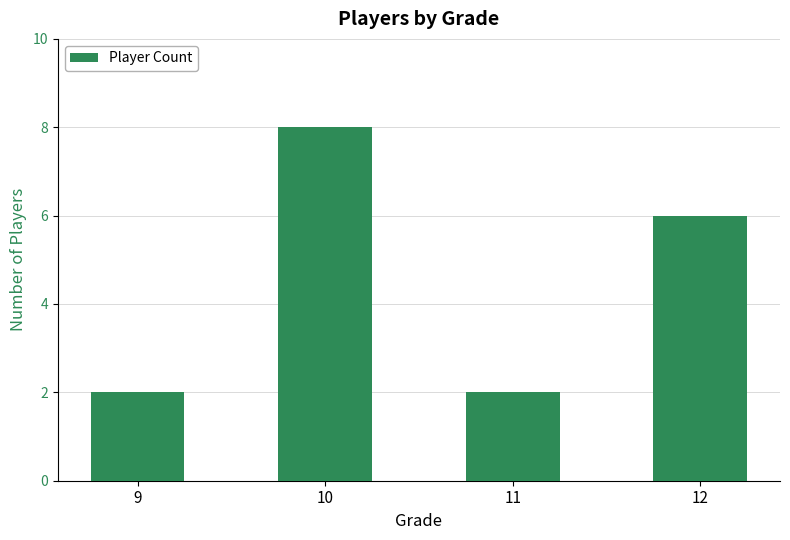

True or false: the data shows 12 at 10.

False